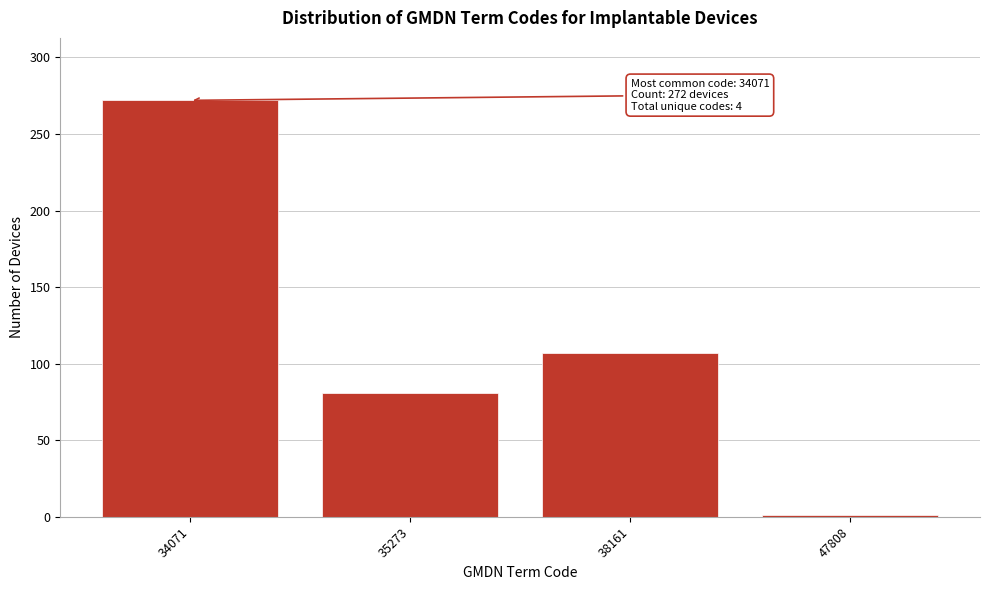

Reading left to right, extract all data points from this chart.

272	81	107	1